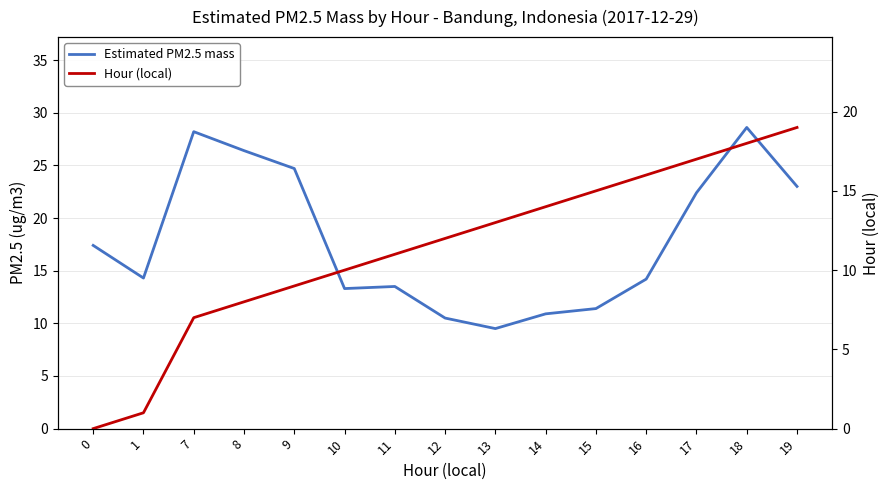

What is the value of the Hour (local) point at the 12th from the left?

16.0